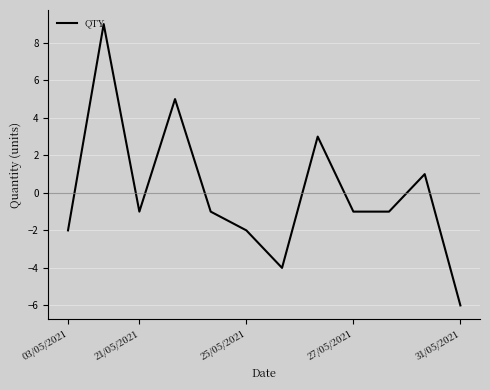

What is the smallest value displayed?

-6